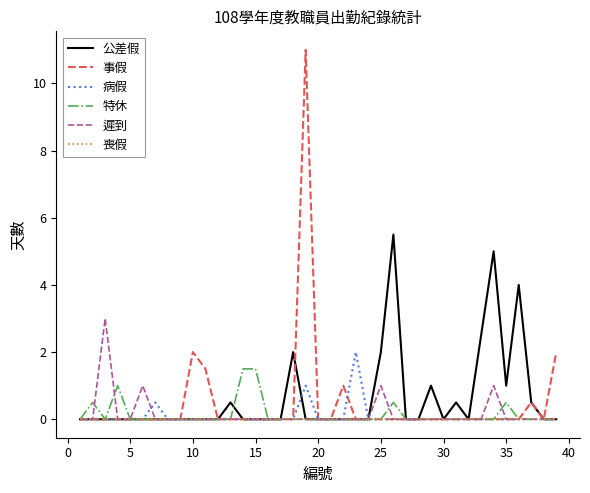

What is the maximum value shown in the chart?

11.0